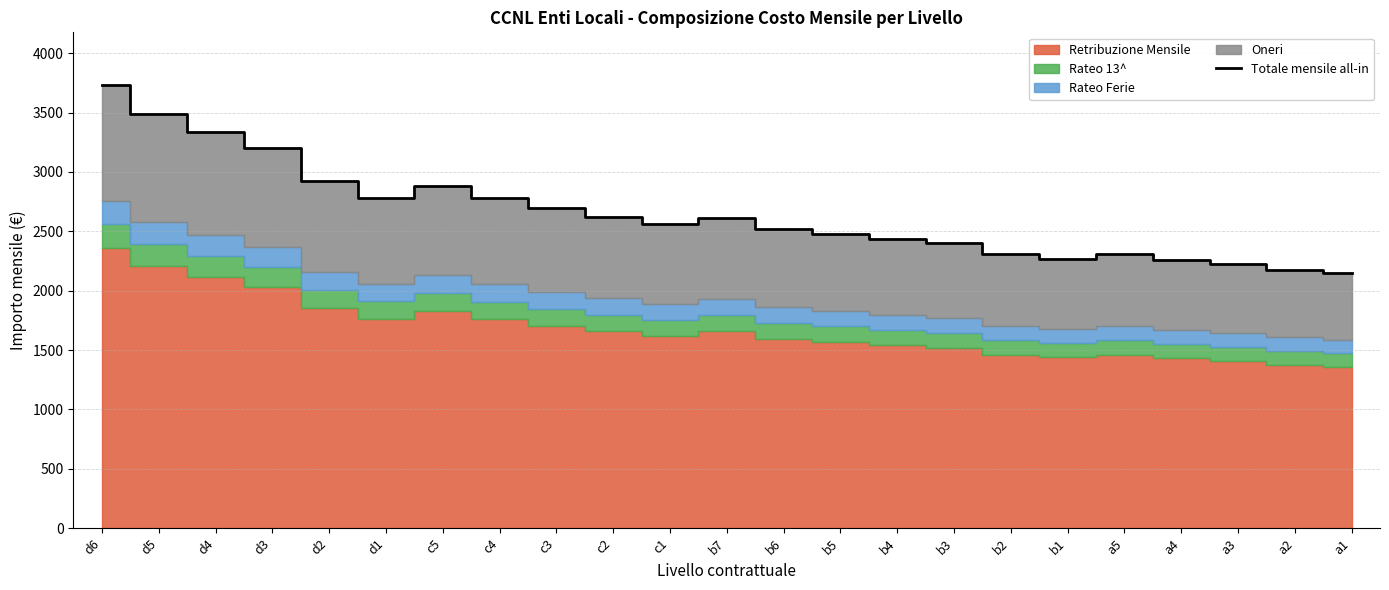

At which label does the data first exceed 2559?

d6